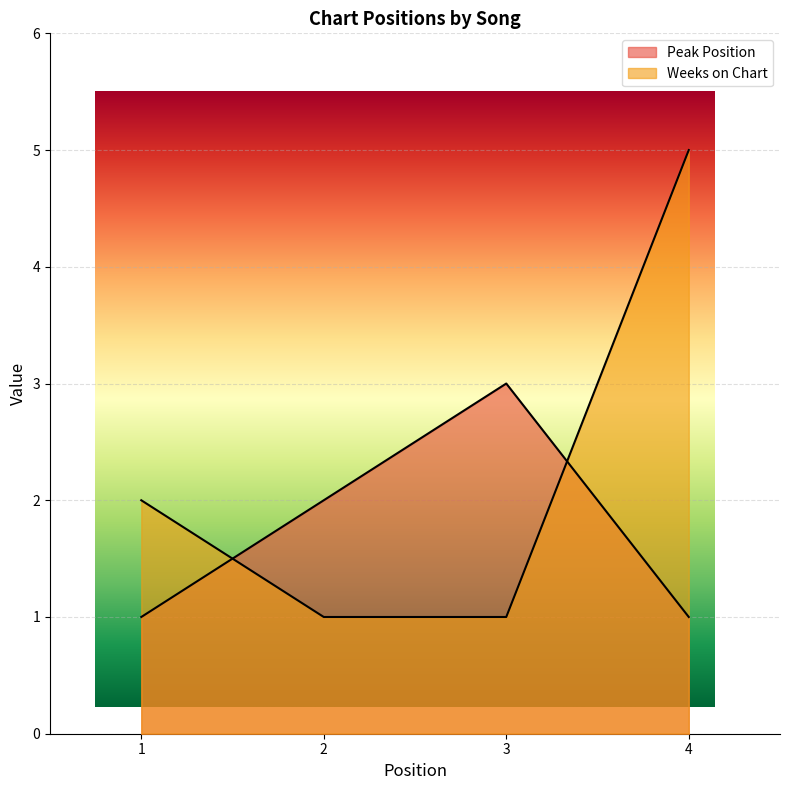

What are all the series names shown in the legend?

Peak Position, Weeks on Chart